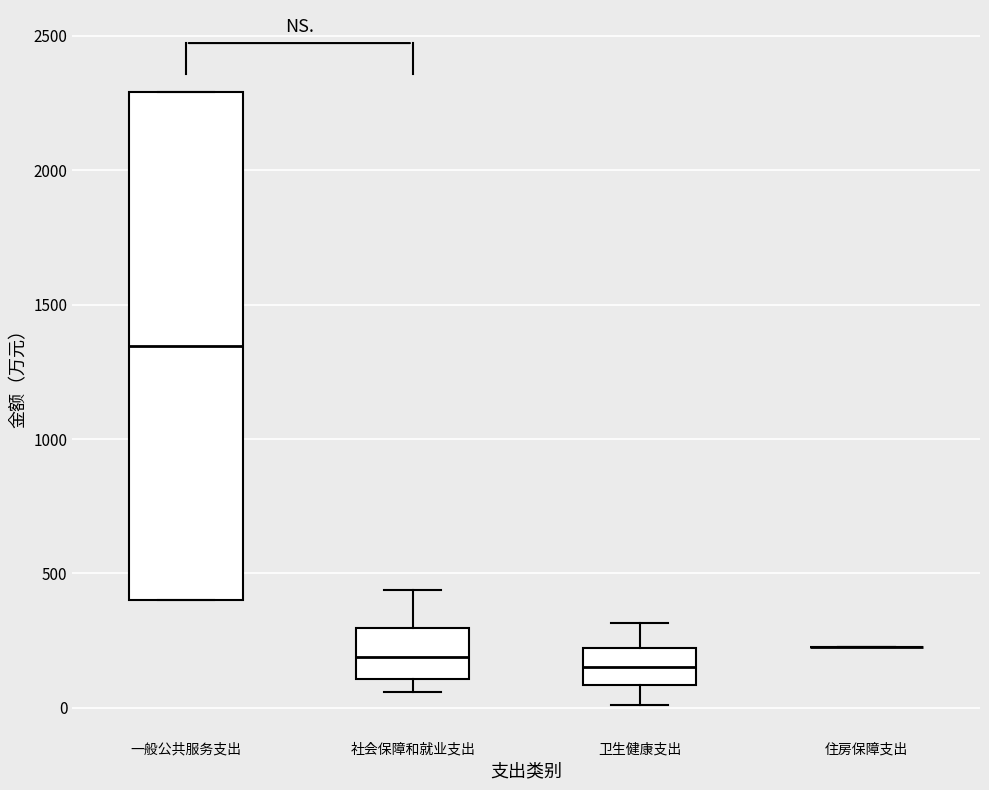

Reading left to right, transcribe this box plot: for each box, give where its median line is, the range the box spans, and where its two whiskers end, as read against the y-axis. The values are not printed on the chart, so give them approximately, as read against the axis.

一般公共服务支出: median 1350, box 400 to 2300, whiskers 400 to 2300
社会保障和就业支出: median 200, box 100 to 300, whiskers 50 to 450
卫生健康支出: median 150, box 100 to 200, whiskers 0 to 300
住房保障支出: box collapsed to a line at 250, whiskers 250 to 250